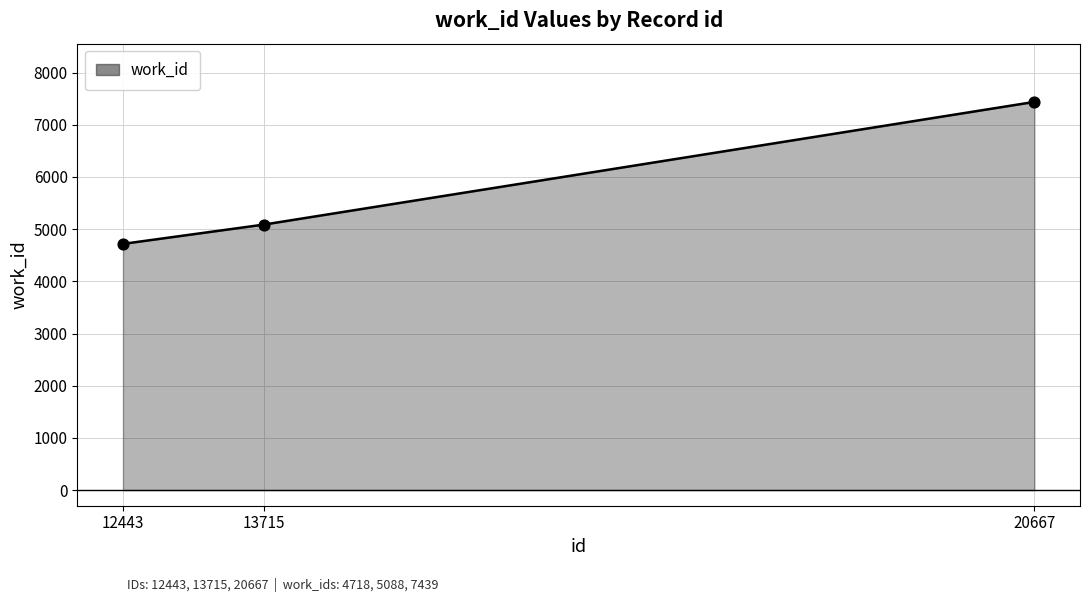

What is the change in value from 13715 to 20667?

+2351